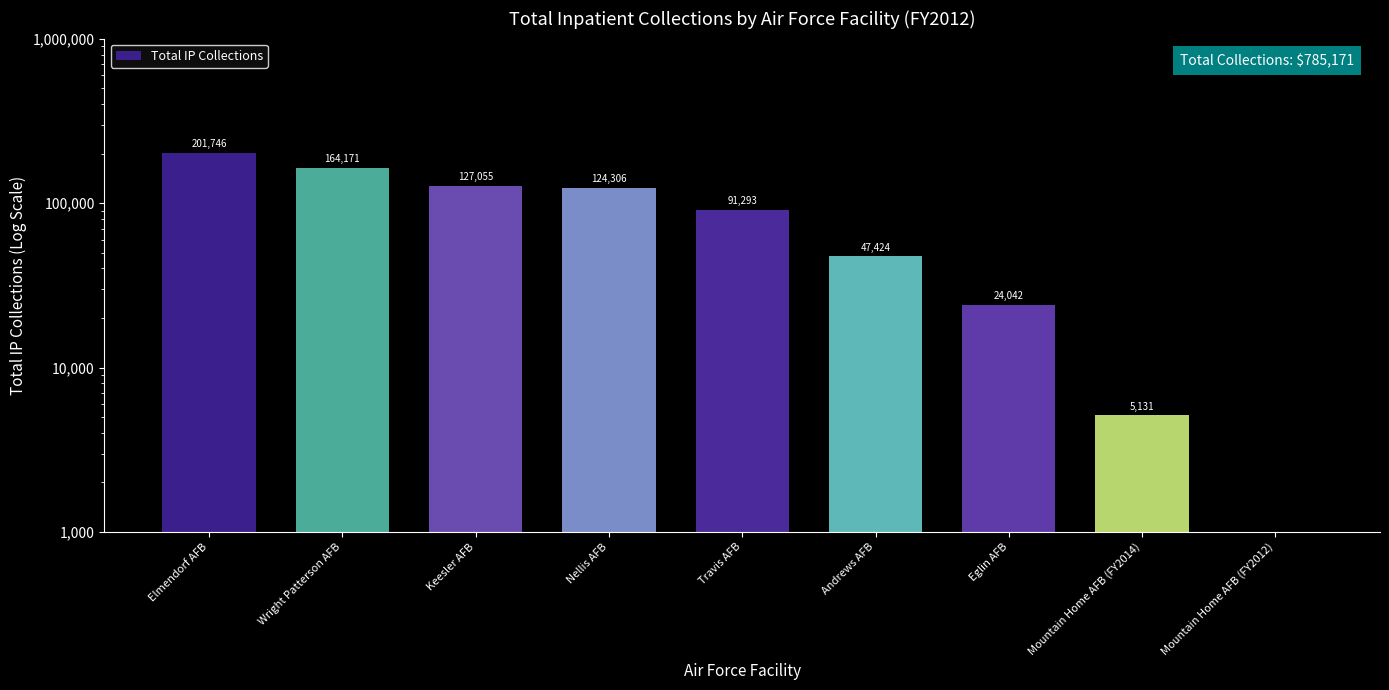

Which has a higher value, Travis AFB or Keesler AFB?

Keesler AFB